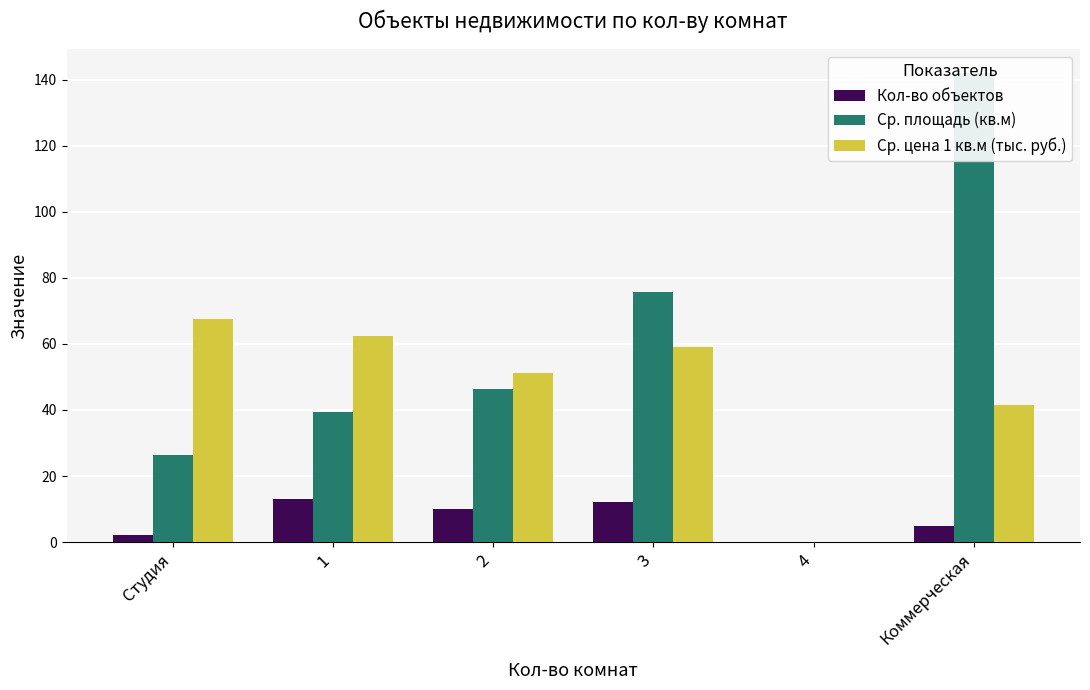

Rank the series at 1 from highest to lowest value.

Ср. цена 1 кв.м (тыс. руб.), Ср. площадь (кв.м), Кол-во объектов